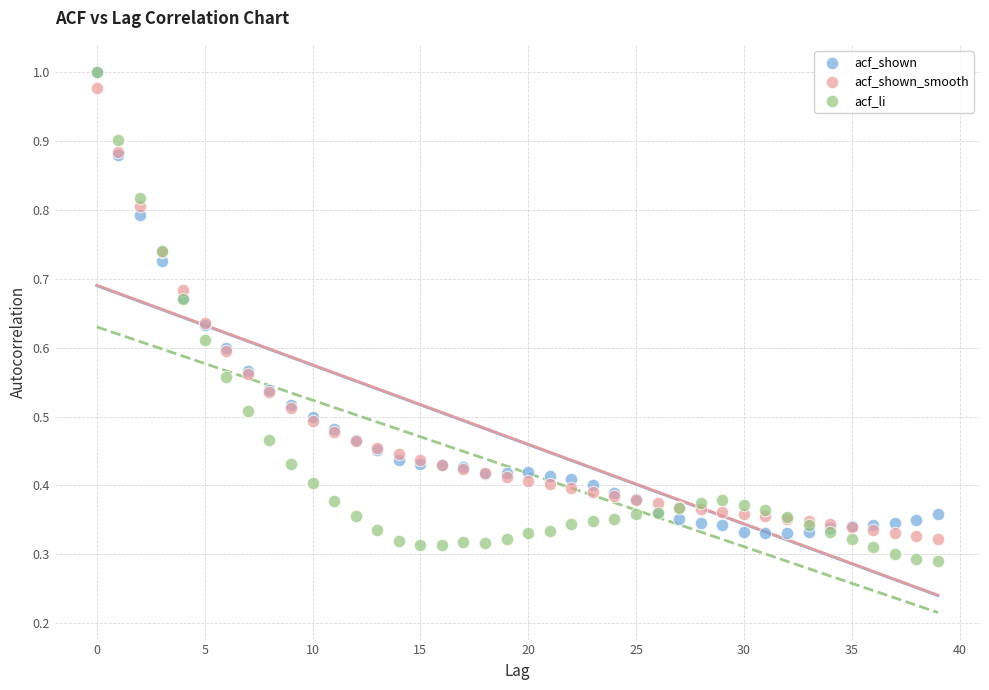

Which series reaches the minimum Y coordinate?

acf_li